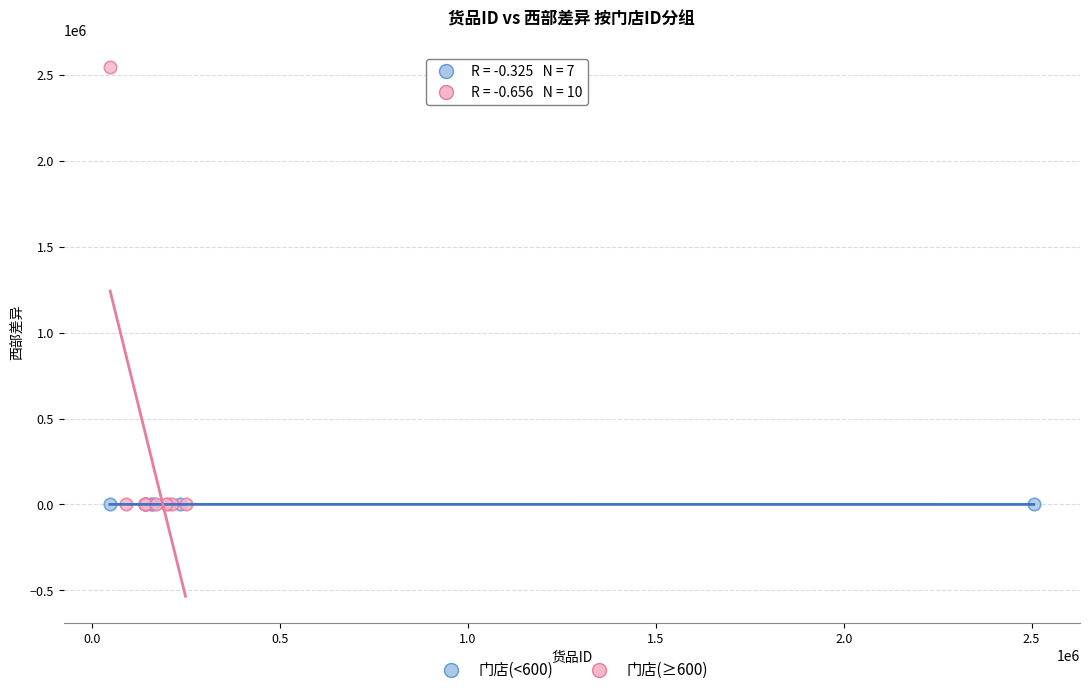

Which series contains the highest Y value?

门店(≥600)